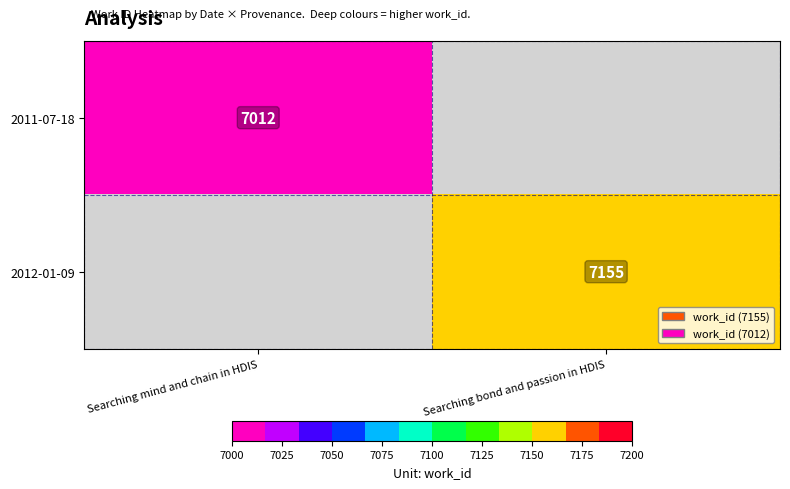

True or false: 2011-07-18 has a value of 2265 at Searching mind and chain in HDIS.

False